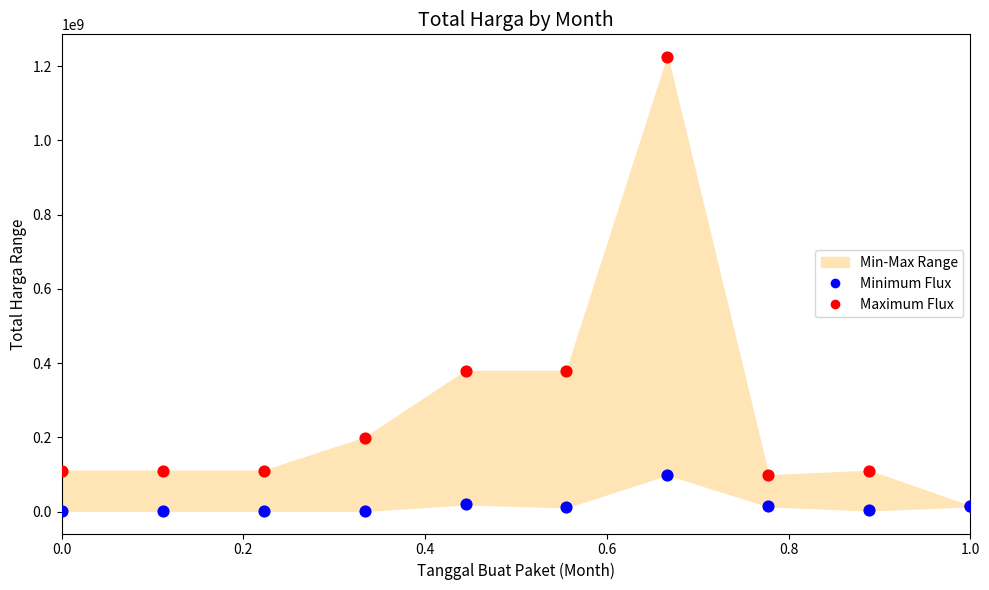

Which series has the largest Y range (max minus min)?

Maximum Flux